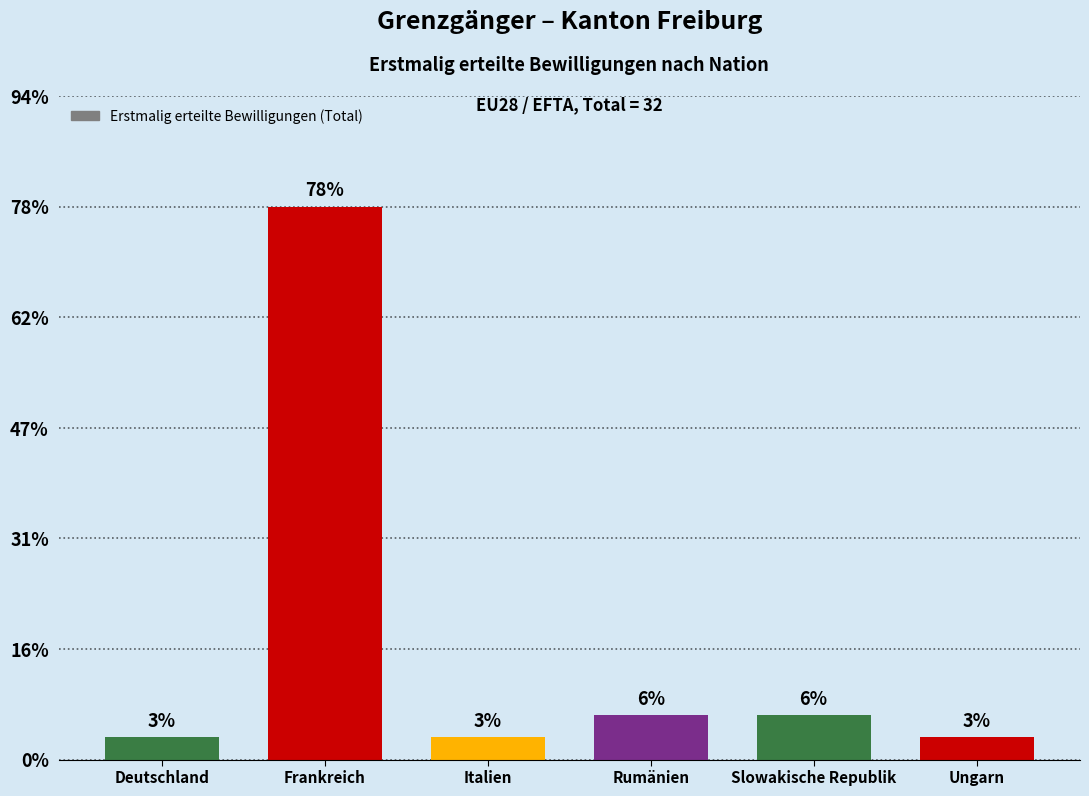

Are the bars horizontal?

No